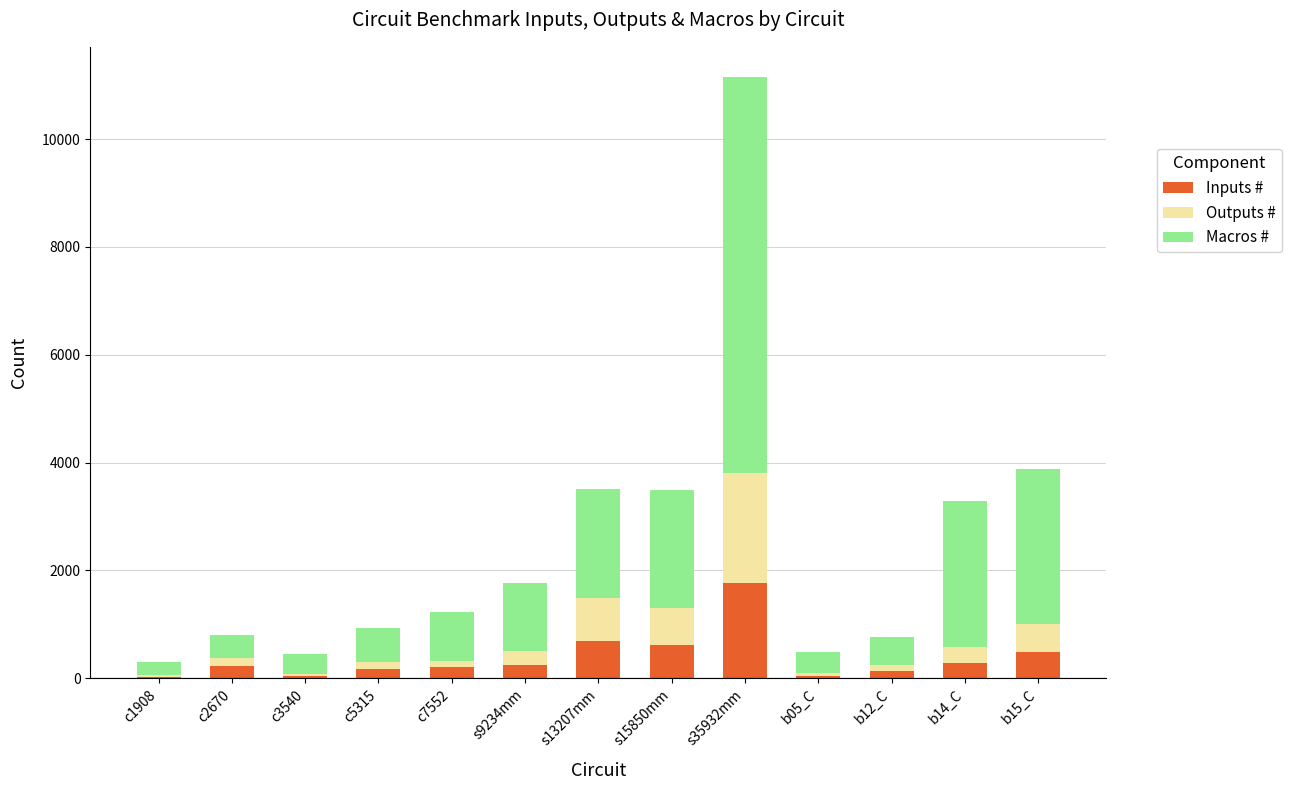

How many distinct data groups are displayed?

3